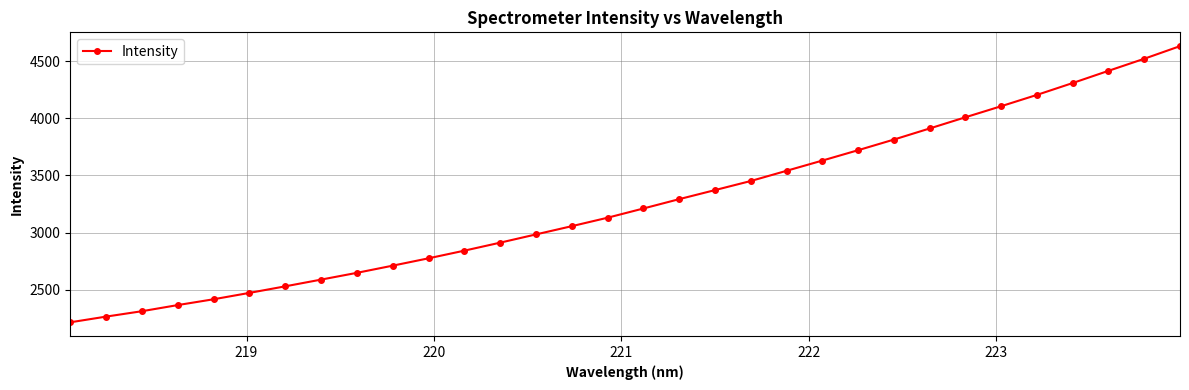

What is the value of the 4th point from the left?

2365.2